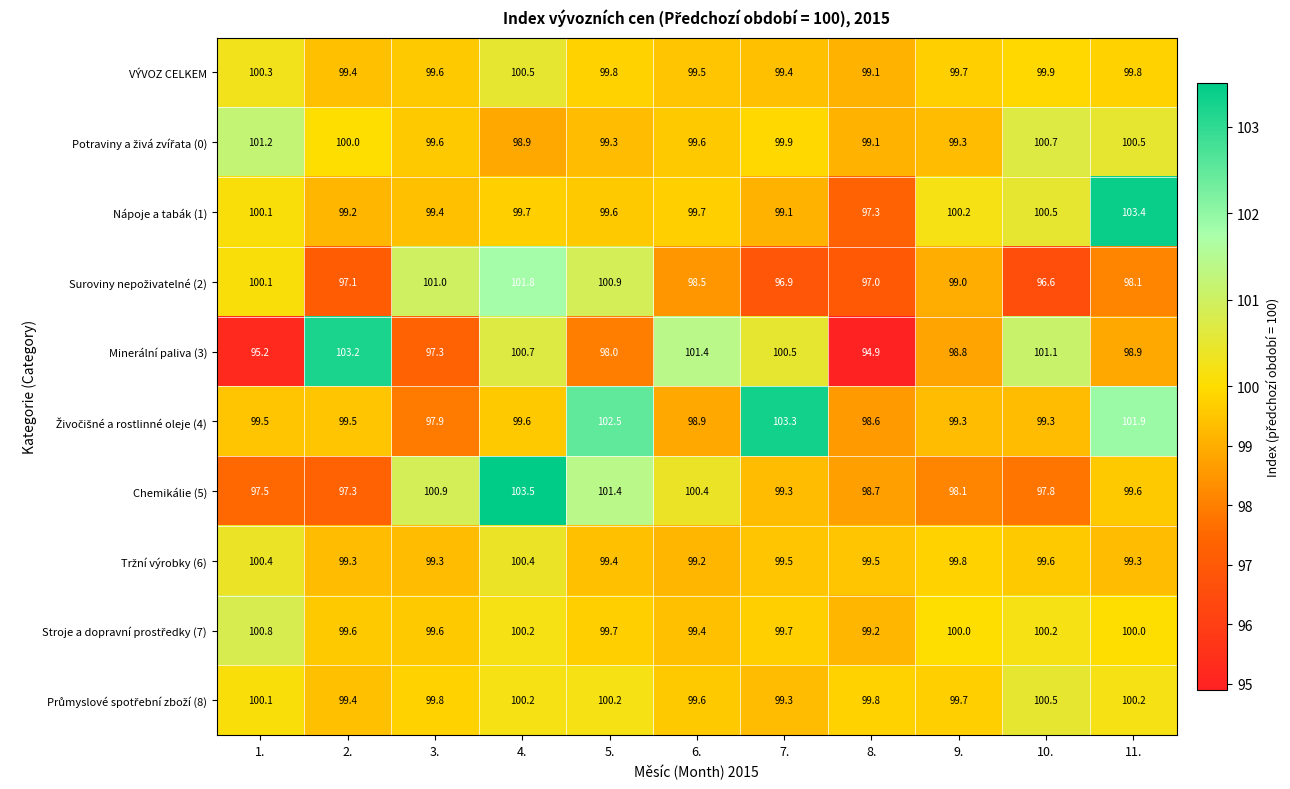

Which category has the highest value in the Nápoje a tabák (1) series?

11.